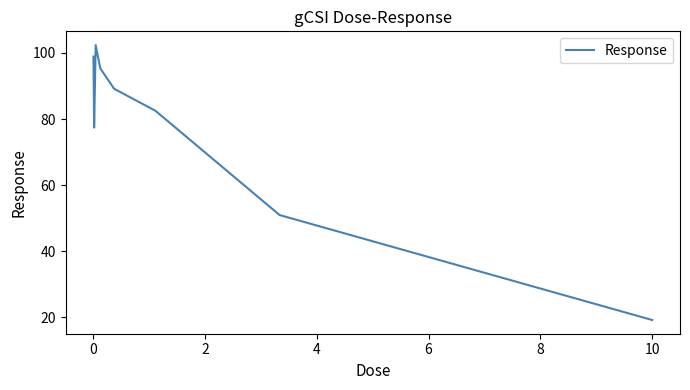

How many lines are shown in the chart?

1